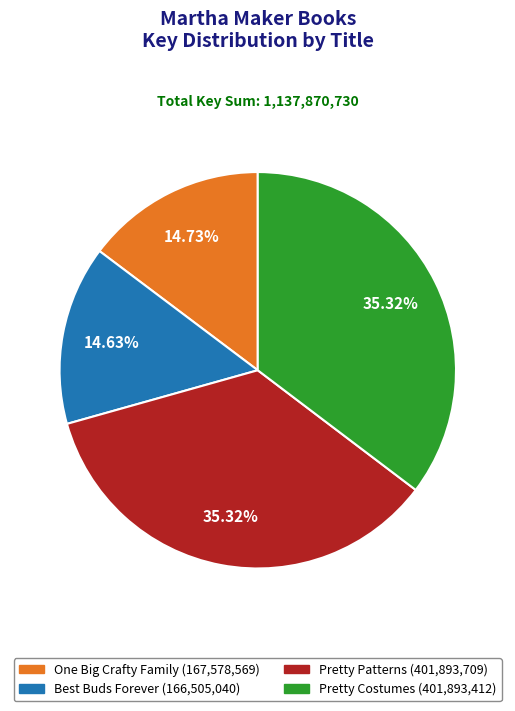

Is there a majority slice in this chart?

No